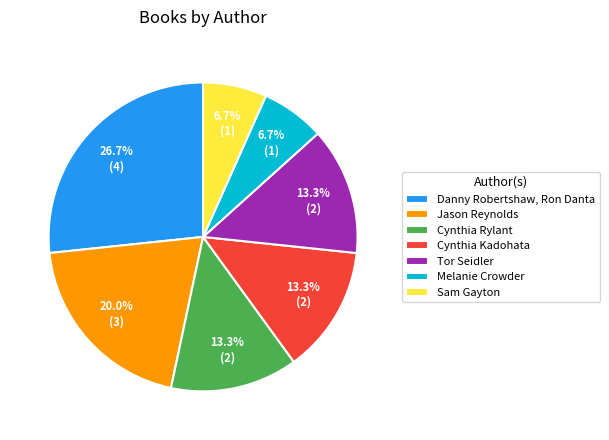

How many slices are in this pie chart?

7